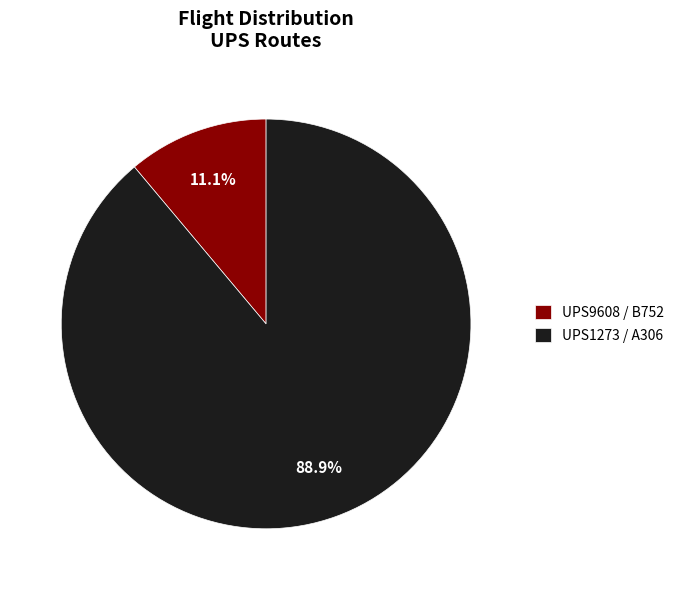

Which slice represents more than half of the pie?

UPS1273 / A306